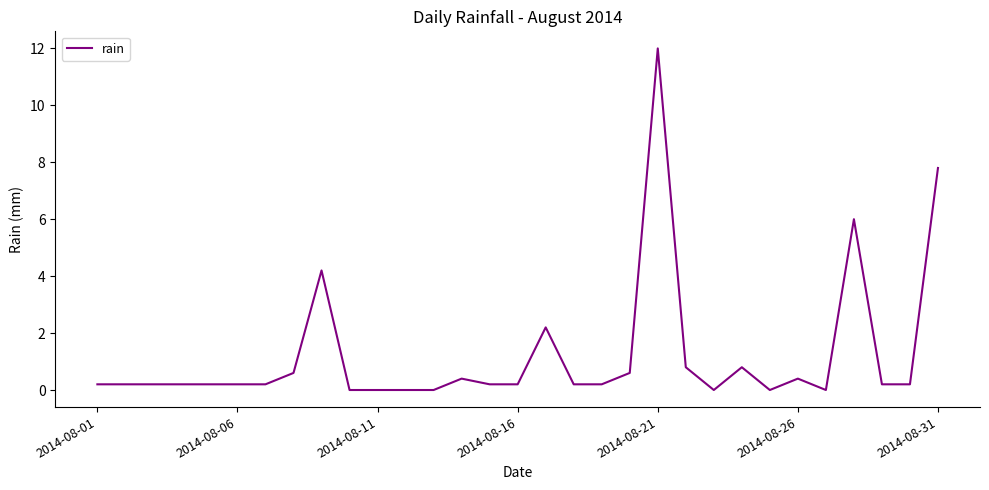

What is the average value?

1.2